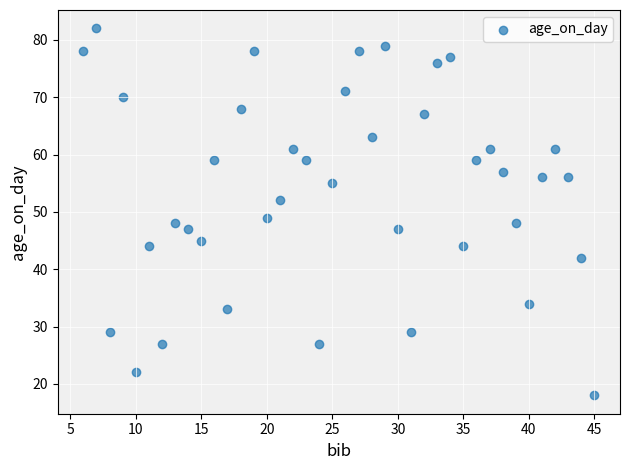

What Y value in the scatter plot is closest to 50?

49